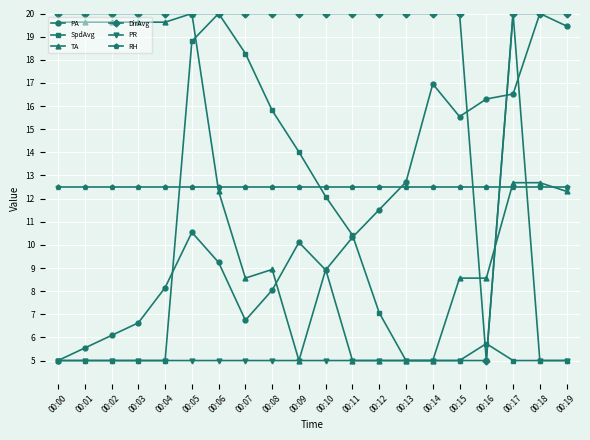

Which series changed the most between 00:09 and 00:10?

TA